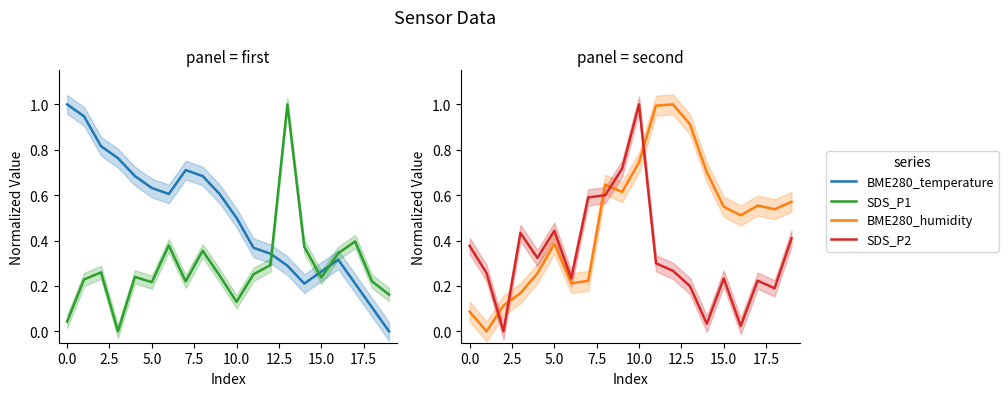

Is the value of SDS_P2 at 16 greater than the value of SDS_P1 at 18?

No